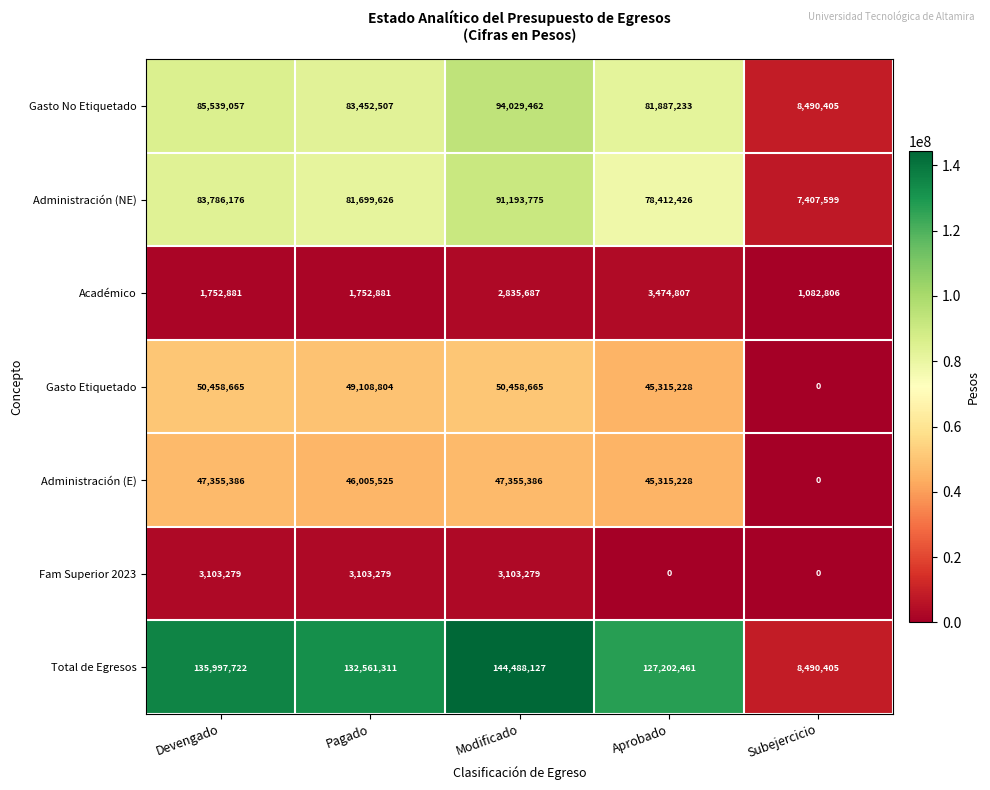

At how many categories does at least one series exceed 61373348?

4